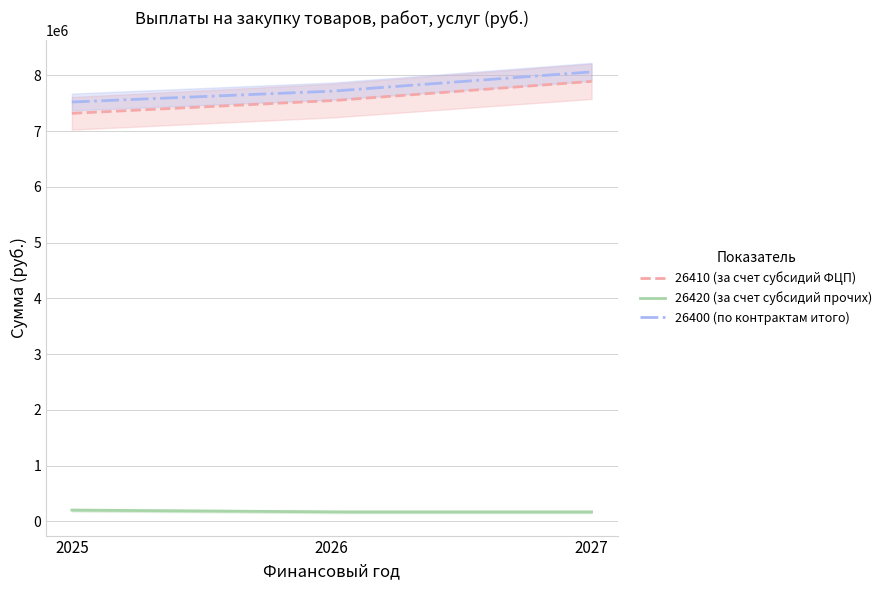

The 26420 (за счет субсидий прочих) series shows 324929.5 at 2025. True or false?

False